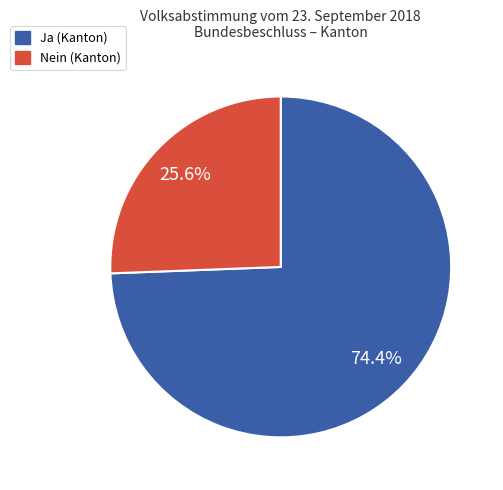

Which slice is the largest?

Ja